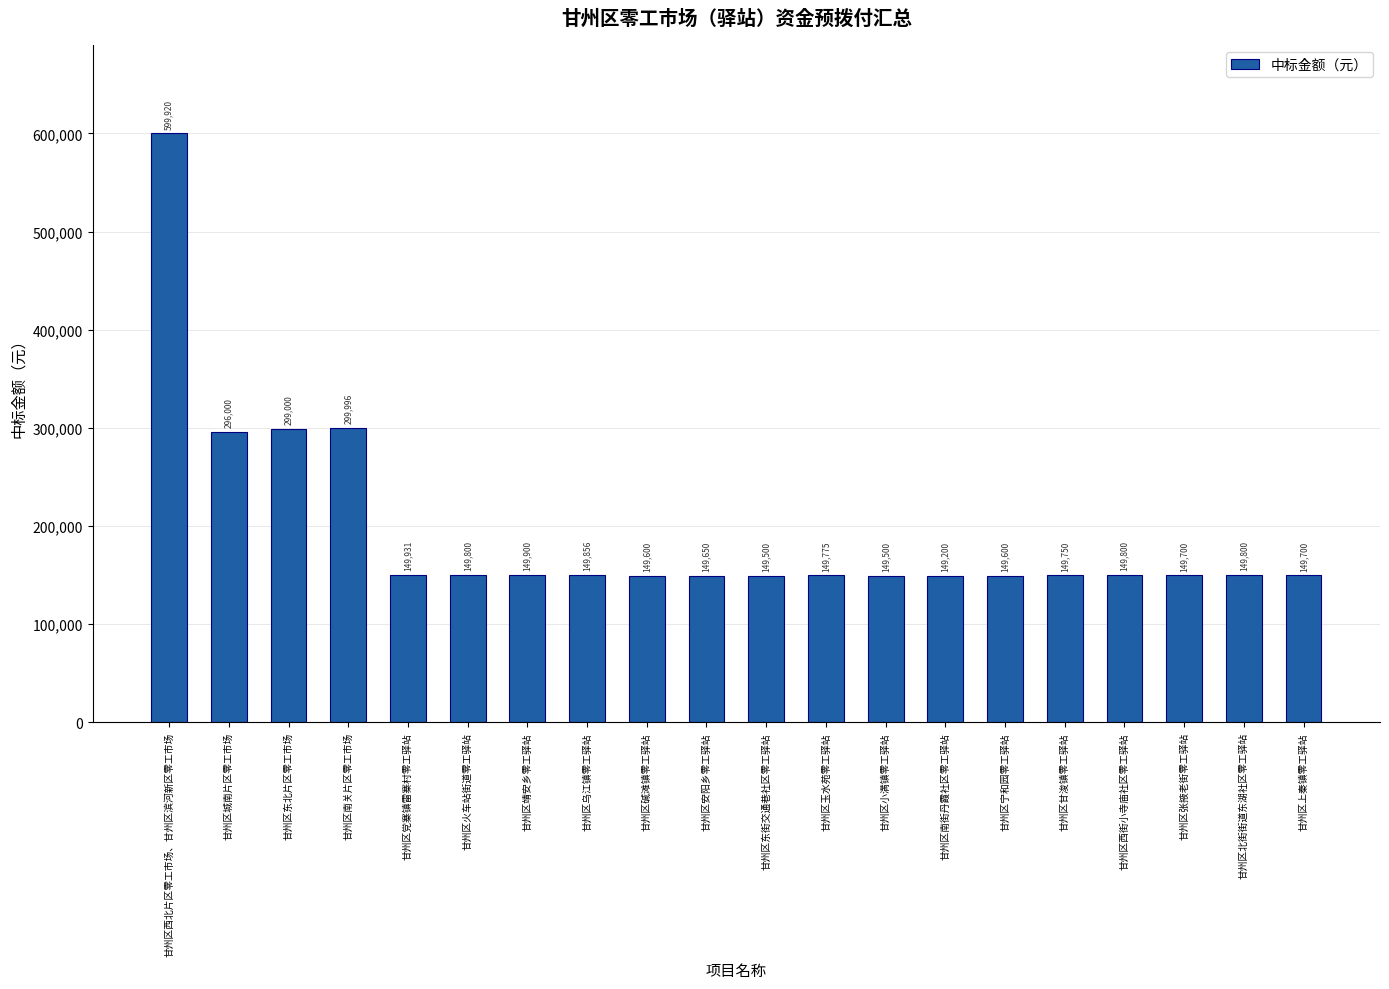

The value at 甘州区东北片区零工市场 is 467744.9. True or false?

False